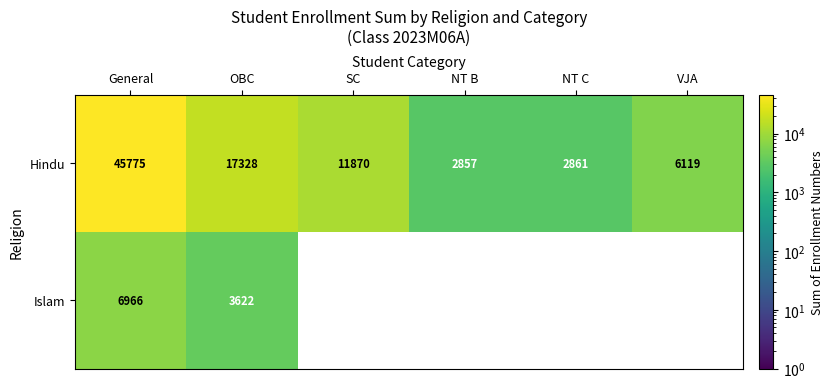

True or false: Hindu has a value of 2635 at SC.

False